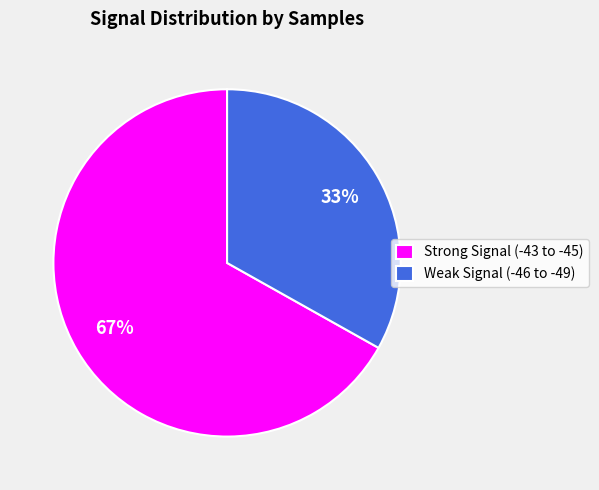

Rank the categories by value from lowest to highest.

Weak Signal (-46 to -49), Strong Signal (-43 to -45)